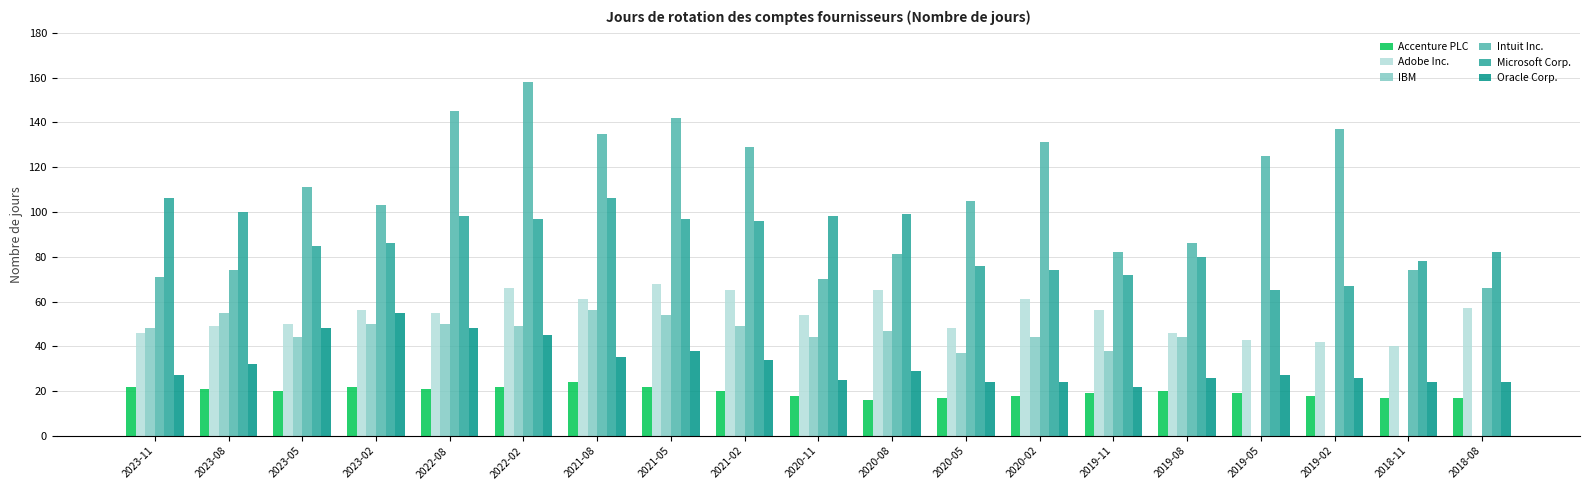

What are all the series names shown in the legend?

Accenture PLC, Adobe Inc., IBM, Intuit Inc., Microsoft Corp., Oracle Corp.